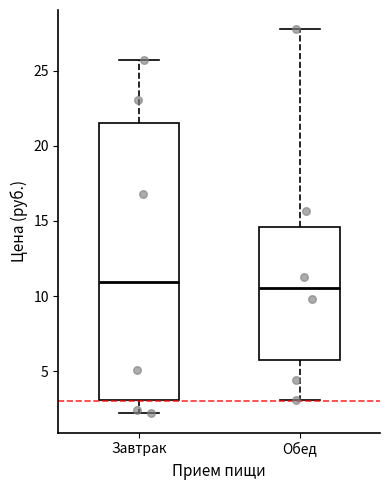

Reading left to right, transcribe this box plot: for each box, give where its median line is, the range the box spans, and where its two whiskers end, as read against the y-axis. The values are not printed on the chart, so give them approximately, as read against the axis.

Завтрак: median 11.0, box 3.0 to 21.5, whiskers 2.0 to 25.5
Обед: median 10.5, box 5.5 to 14.5, whiskers 3.0 to 28.0